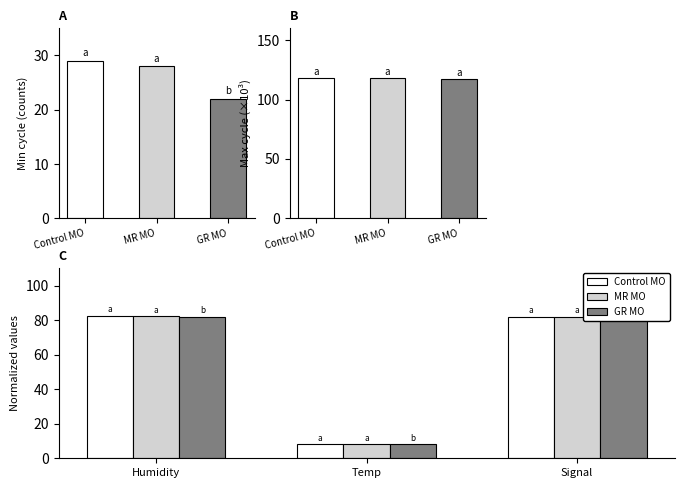

How many categories are shown in the chart?

3